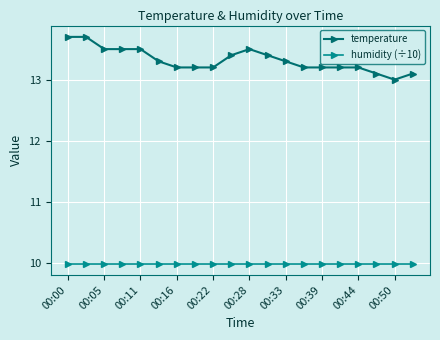

What is the minimum value shown in the chart?

10.0